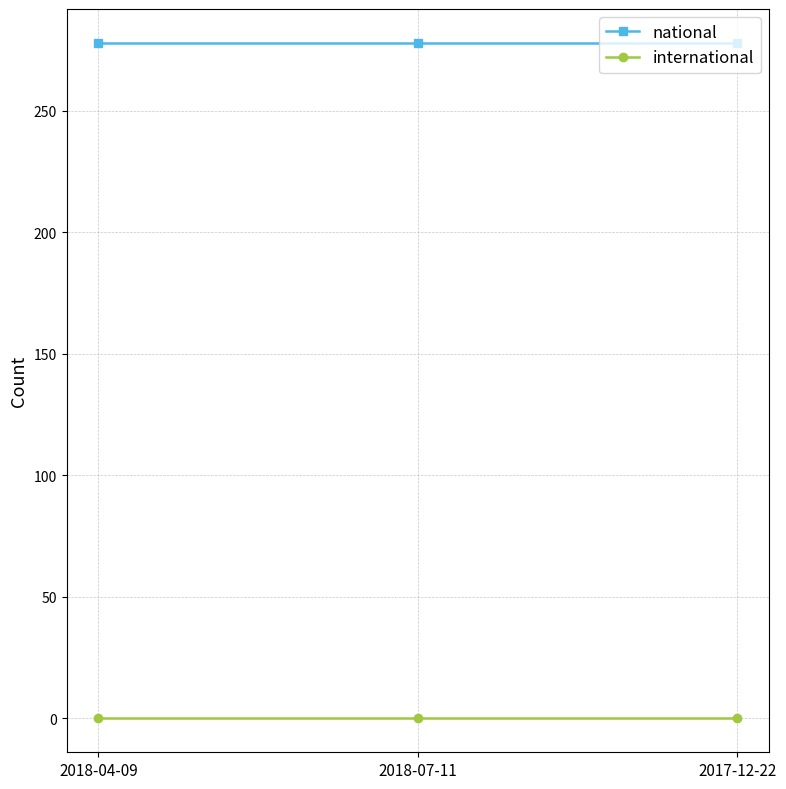

Which series has the largest total across all categories?

national